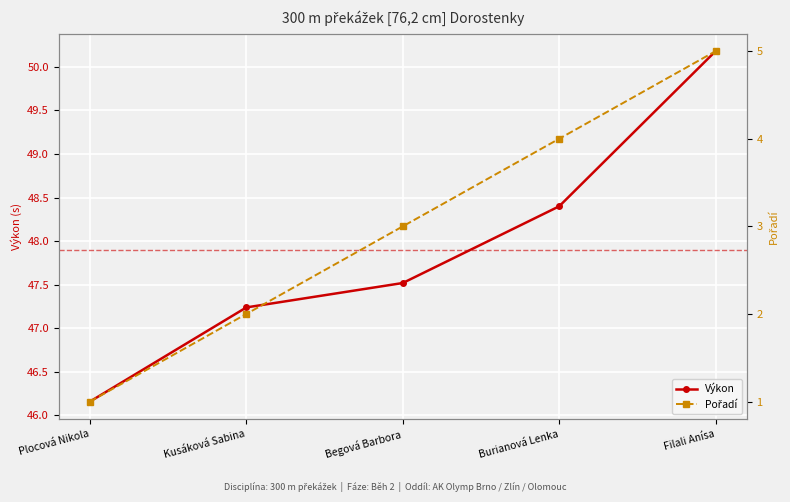

True or false: Výkon and Pořadí cross at least once.

False